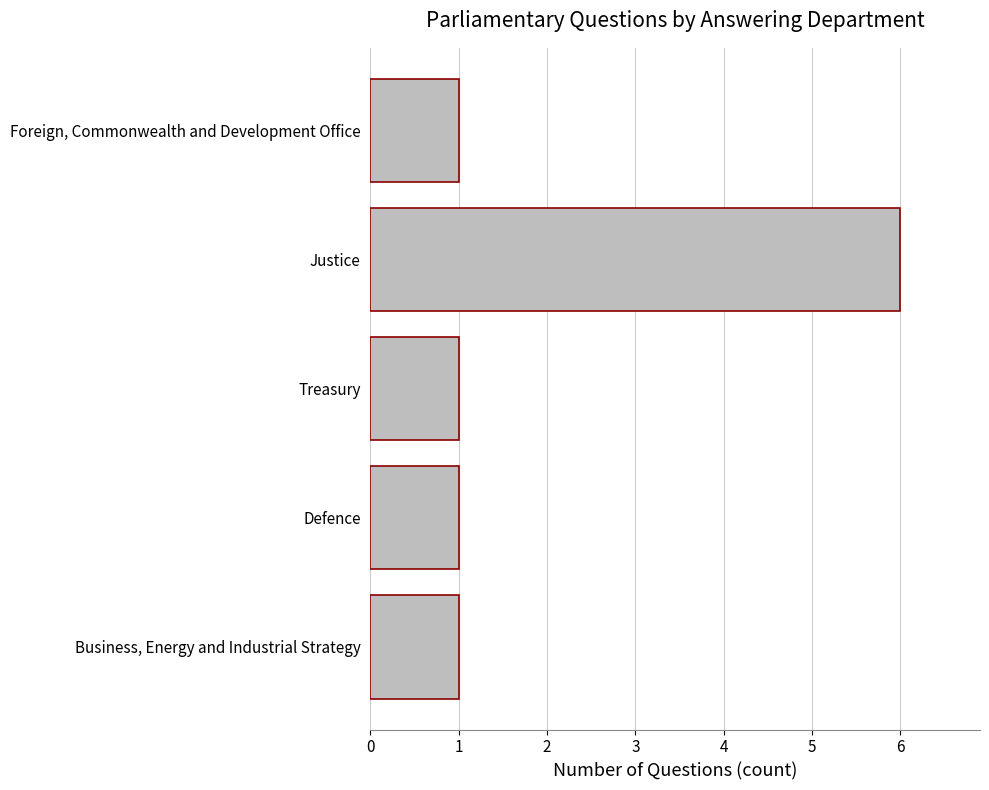

What is the sum of all values?

10